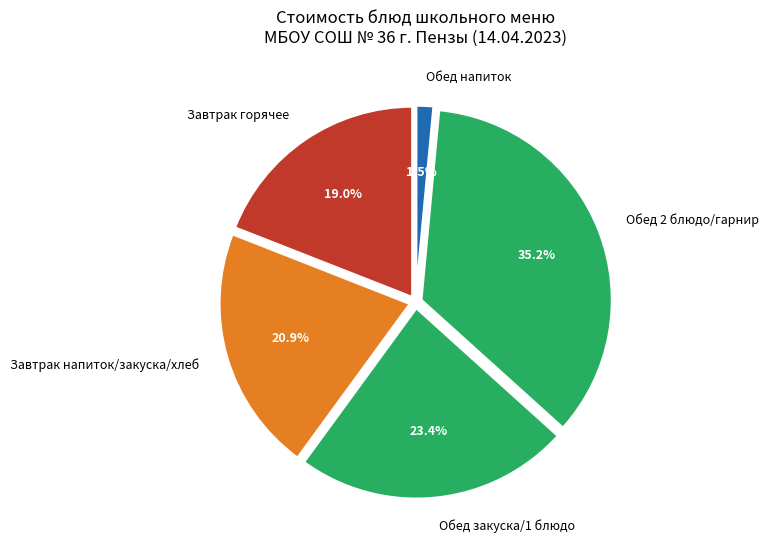

Rank the categories by value from lowest to highest.

Обед напиток, Завтрак горячее, Завтрак напиток/закуска/хлеб, Обед закуска/1 блюдо, Обед 2 блюдо/гарнир